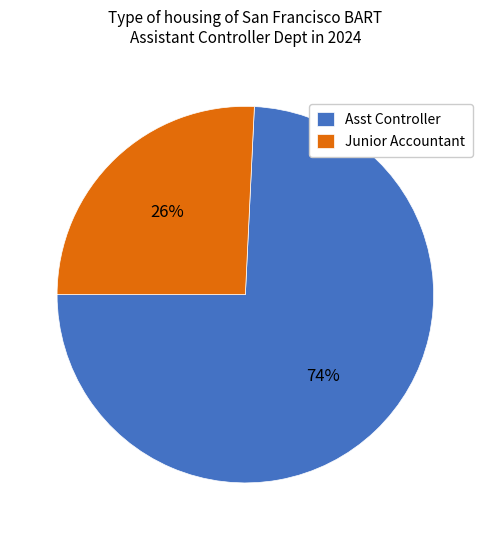

What is the largest slice in the pie chart?

Asst Controller